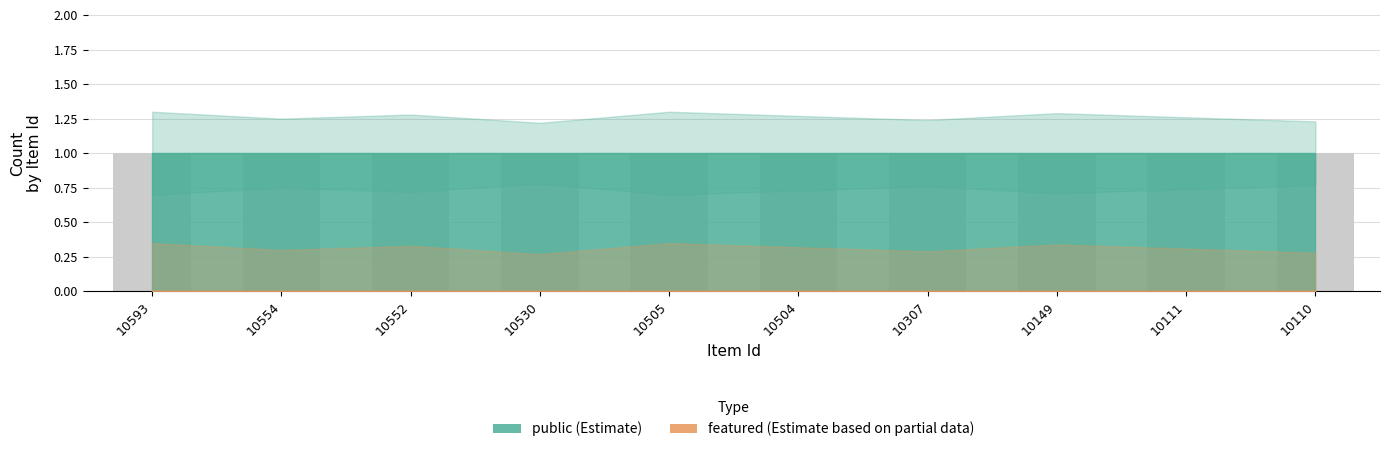

Is the value of public at 10530 greater than the value of featured at 10111?

Yes